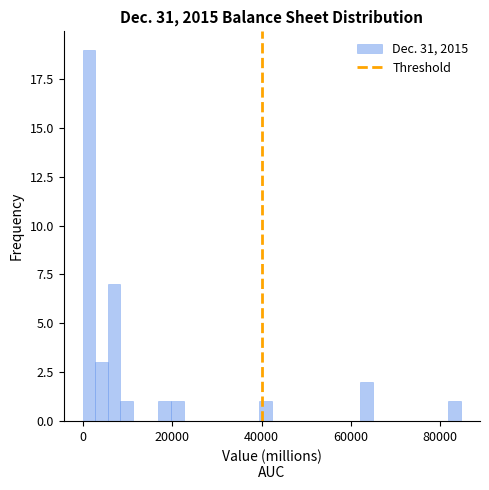

Around what value on the x-axis is the tallest bar? Give the approximate position of its centre, as read against the axis.

2000